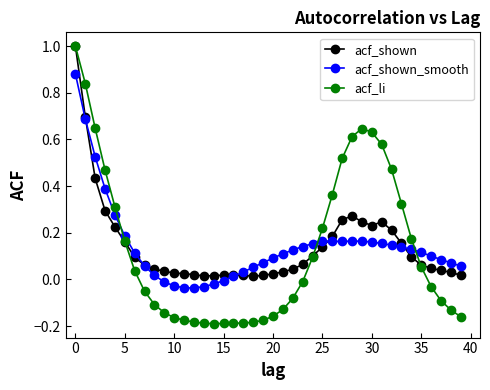

Which series has the largest range (max minus min)?

acf_li